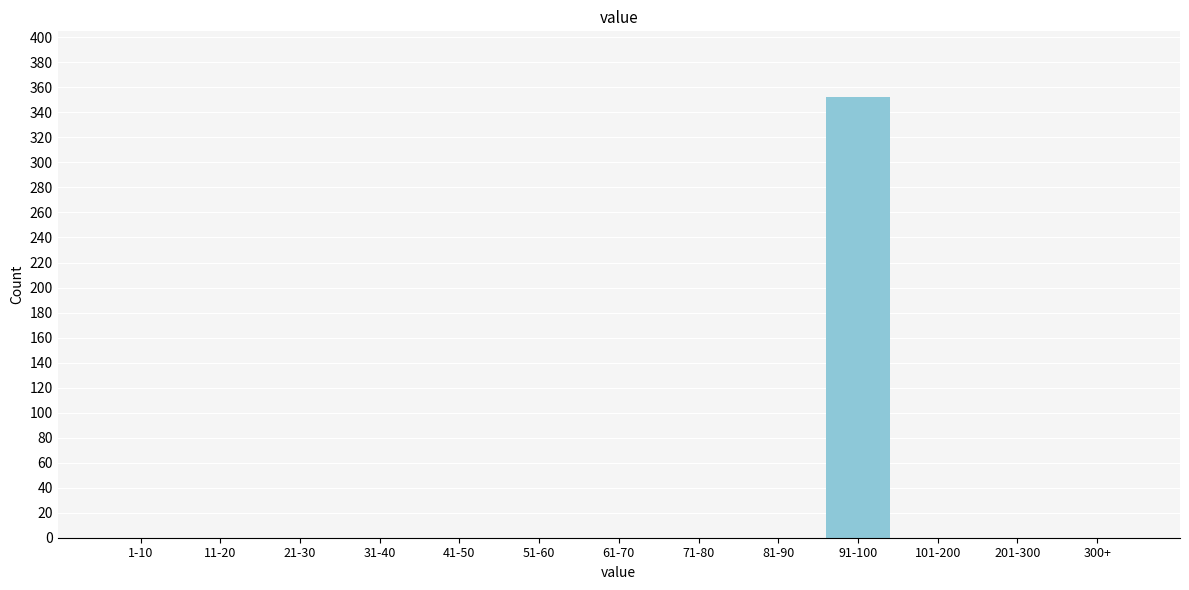

Reading left to right, transcribe all the data shown in this chart.

1-10=0	11-20=0	21-30=0	31-40=0	41-50=0	51-60=0	61-70=0	71-80=0	81-90=0	91-100=352	101-200=0	201-300=0	300+=0